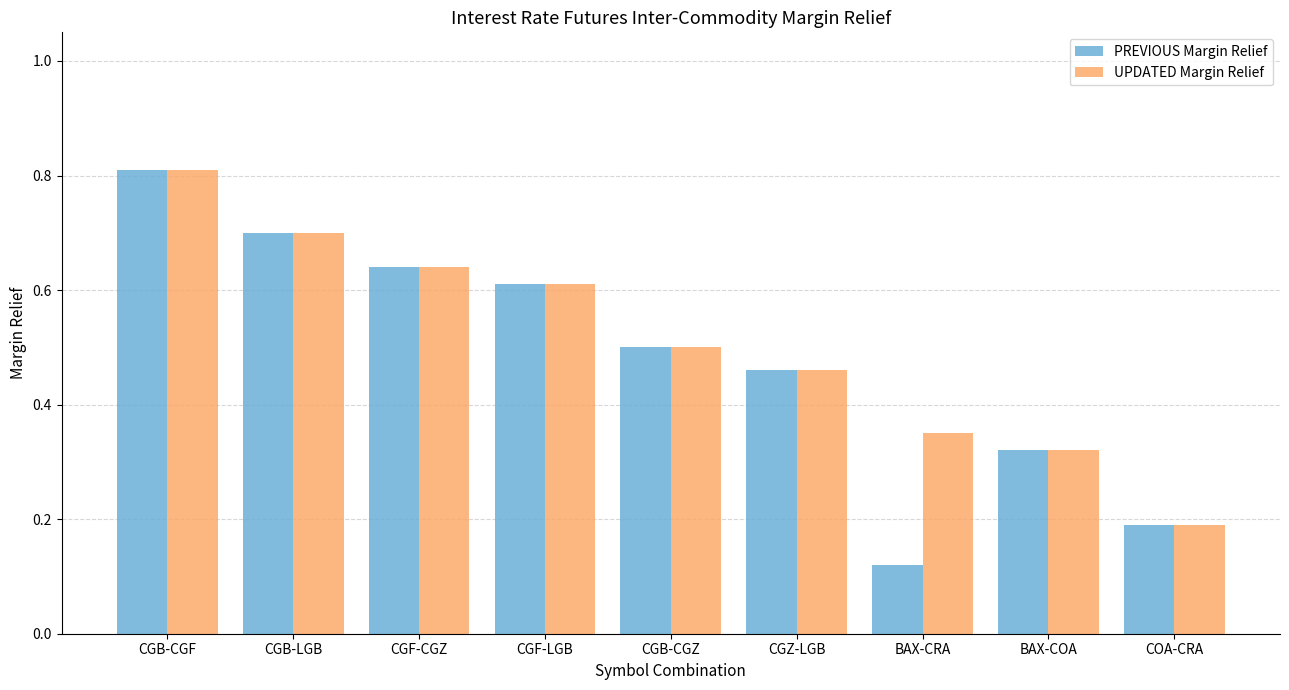

Rank the categories by PREVIOUS Margin Relief value from highest to lowest.

CGB-CGF, CGB-LGB, CGF-CGZ, CGF-LGB, CGB-CGZ, CGZ-LGB, BAX-COA, COA-CRA, BAX-CRA